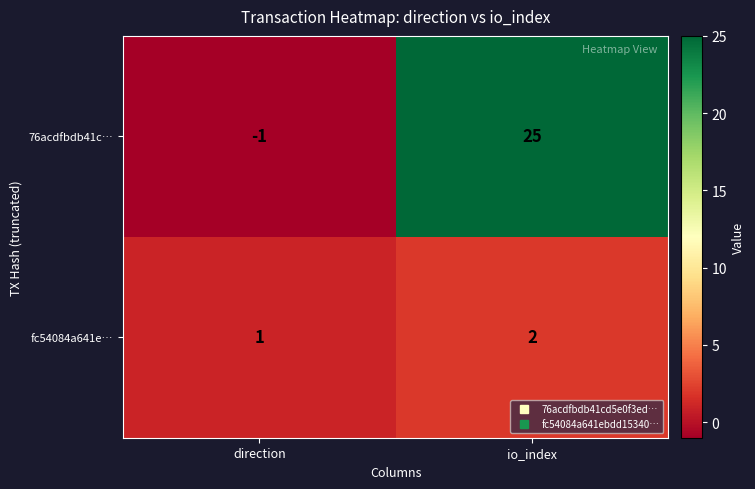

Reading left to right, what are all the values shown in this chart?

76acdfbdb41c…: direction=-1	io_index=25
fc54084a641e…: direction=1	io_index=2